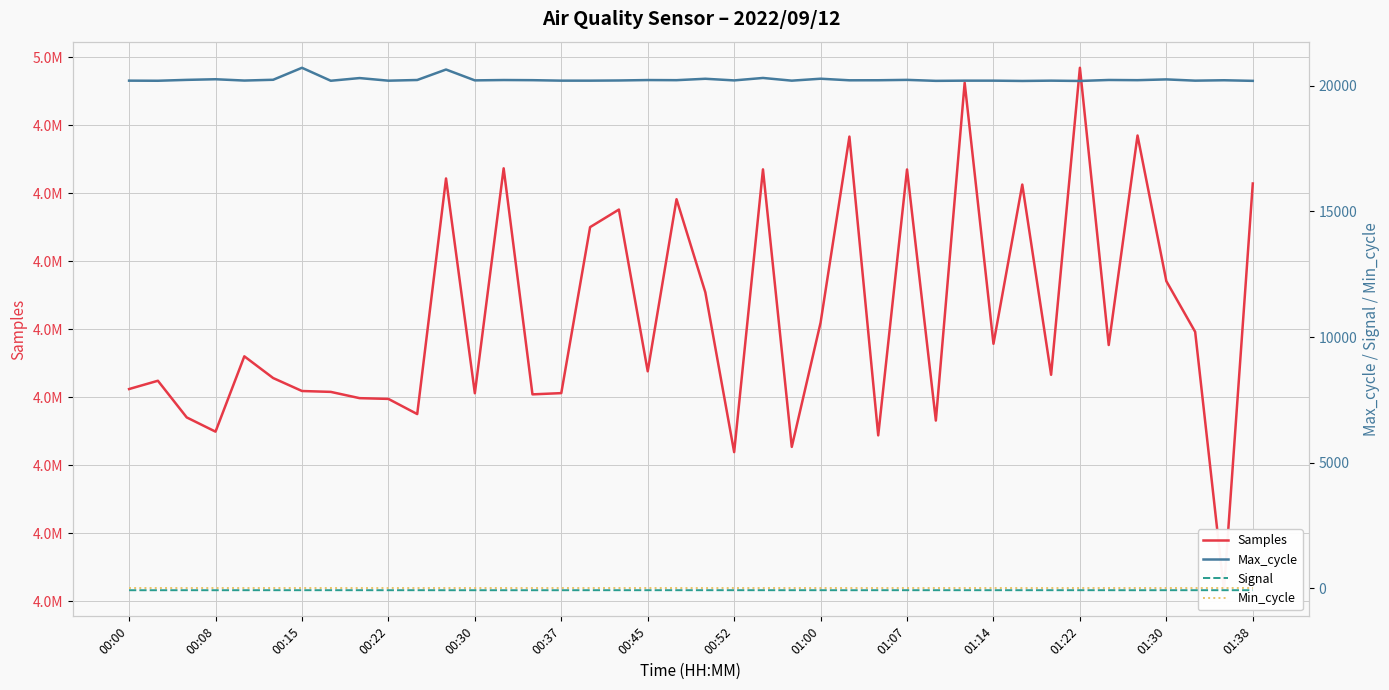

Reading right to left, what are all the values shown in this chart?

Samples: 4990728	4960819	4979820	4983547	4994258	4978850	4999237	4976661	4990650	4978941	4998137	4973294	4991761	4972206	4994178	4980502	4971359	4991767	4970973	4982724	4989571	4976917	4988812	4987519	4975313	4975222	4991844	4975305	4991099	4973773	4974888	4974943	4975404	4975469	4976422	4978019	4972480	4973527	4976223	4975613
Max_cycle: 20197	20221	20205	20255	20224	20232	20193	20205	20193	20205	20205	20197	20236	20221	20219	20282	20205	20312	20215	20280	20224	20229	20212	20205	20205	20224	20230	20216	20648	20231	20204	20308	20201	20717	20240	20209	20261	20236	20201	20205
Signal: -73	-73	-73	-73	-74	-73	-73	-73	-73	-73	-73	-73	-73	-73	-74	-73	-73	-73	-73	-73	-73	-73	-73	-73	-74	-74	-74	-74	-74	-73	-74	-73	-73	-73	-73	-73	-74	-73	-74	-74
Min_cycle: 28	28	28	28	28	28	28	28	28	28	28	28	28	28	28	28	28	28	28	28	28	28	28	28	28	28	28	28	28	28	28	28	28	28	28	28	28	28	28	28